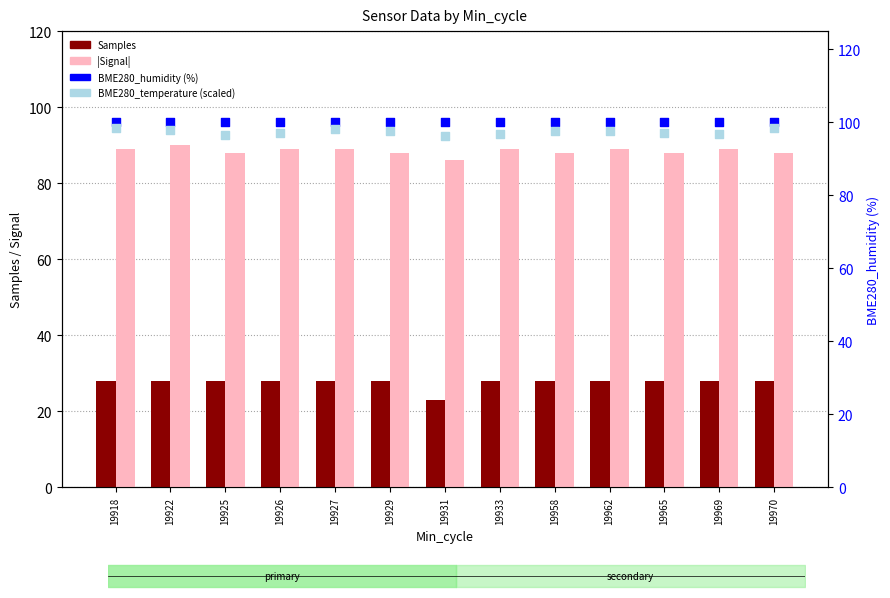

What is the total value across all series at 19931?

305.4